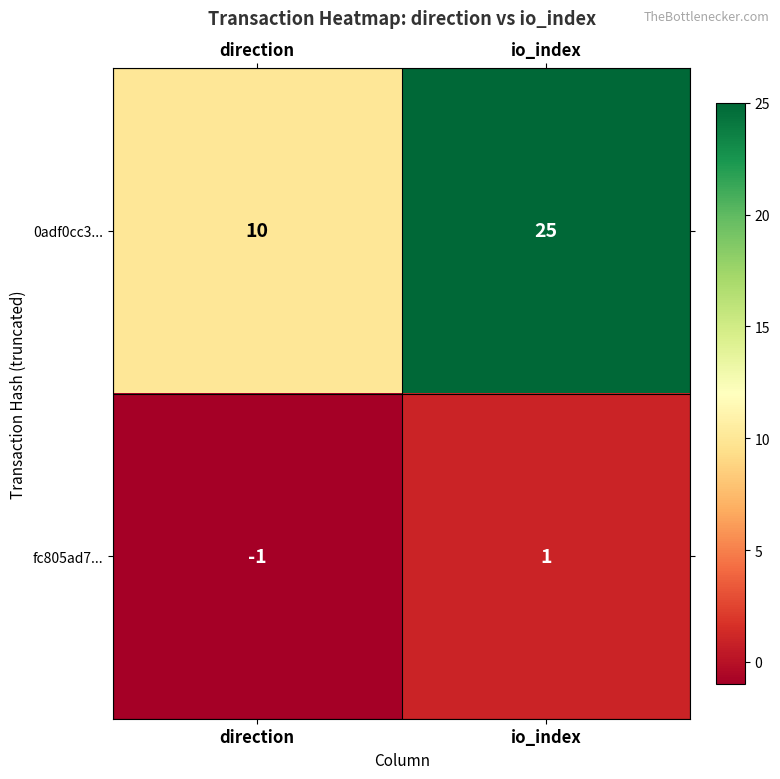

At which category does the chart reach its minimum across all series?

direction